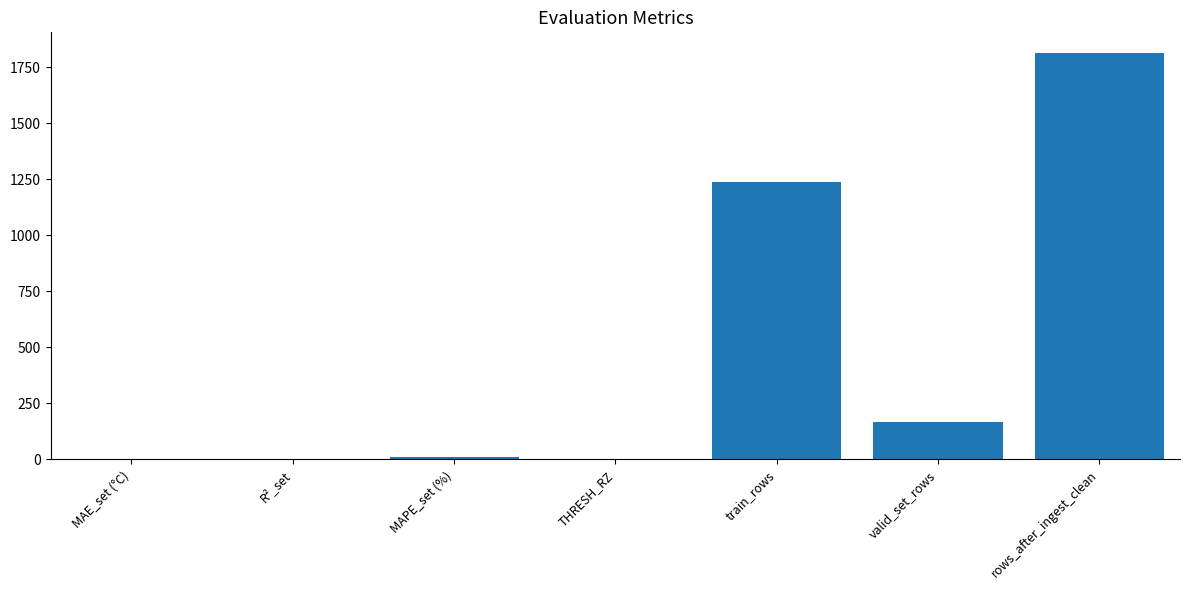

What value does the data have at valid_set_rows?

168.0